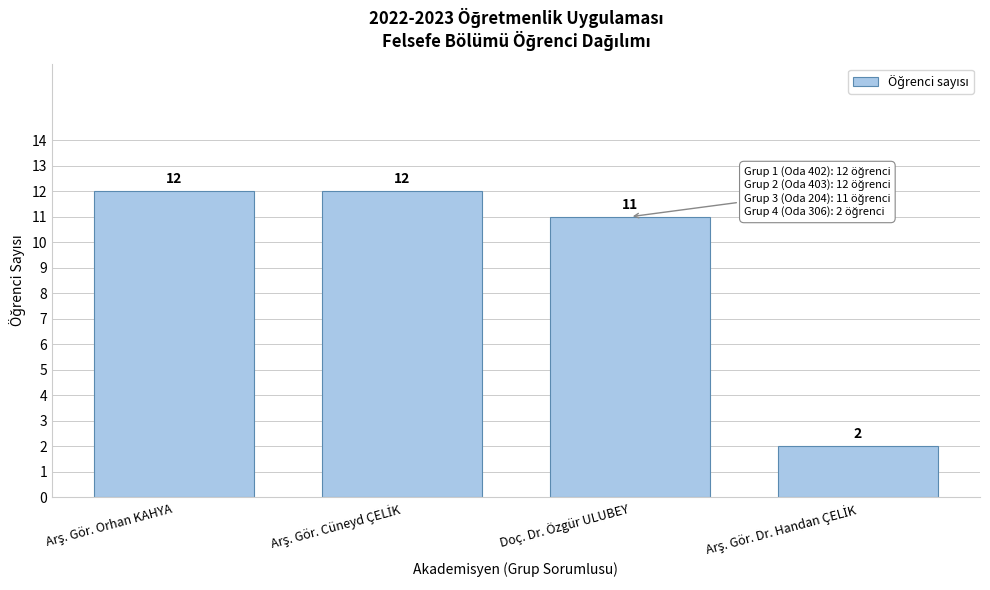

Reading right to left, extract all data points from this chart.

2	11	12	12